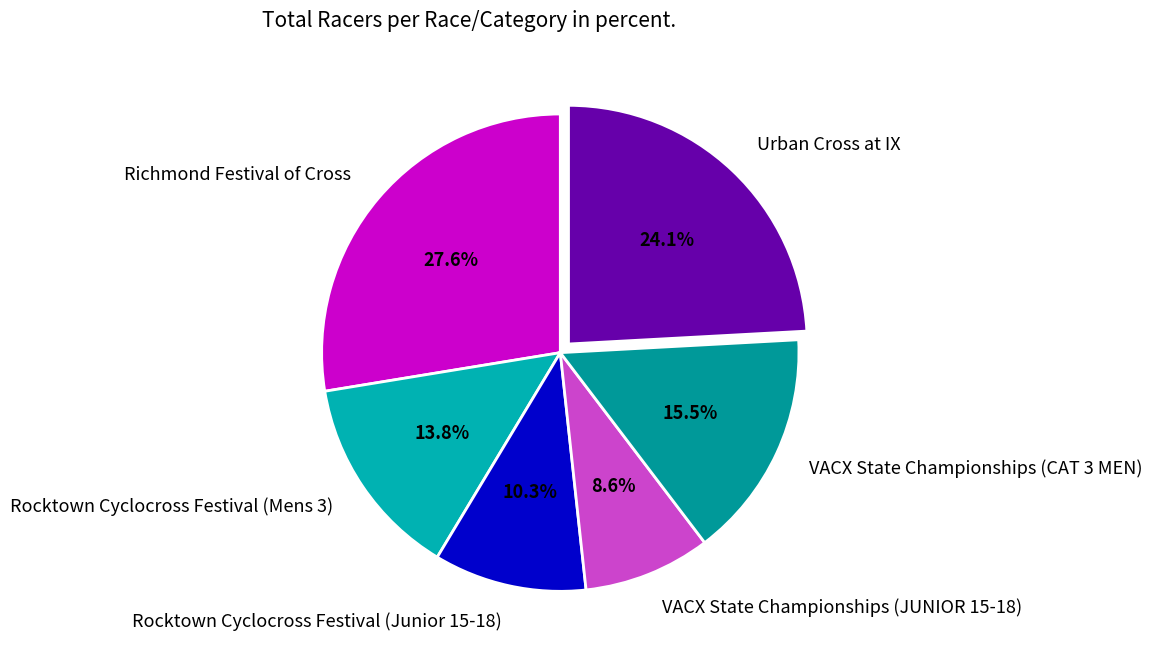

Is the sum of VACX State Championships (JUNIOR 15-18) and Rocktown Cyclocross Festival (Junior 15-18) greater than half?

No